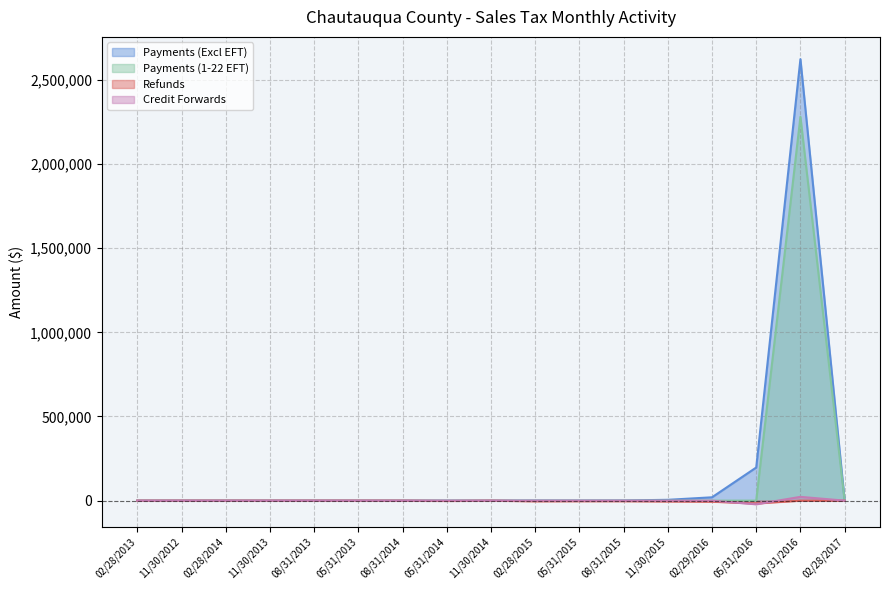

What is the sum of all Payments (1-22 EFT) values?

2280347.2